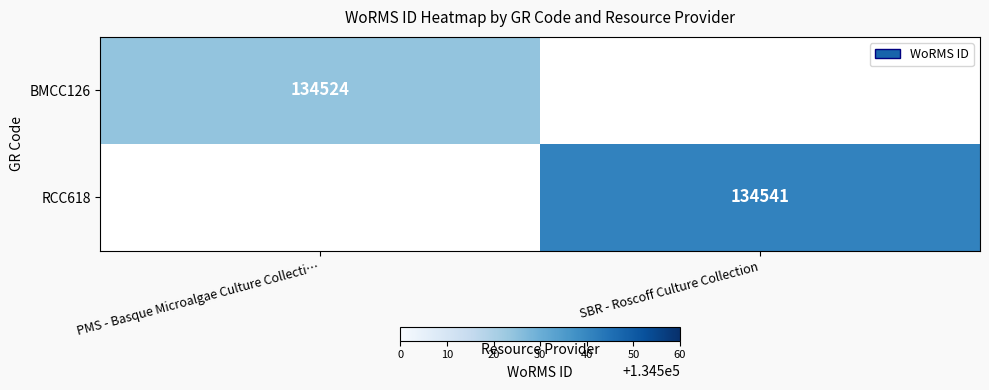

Is it true that RCC618 equals 134541 at SBR - Roscoff Culture Collection?

True